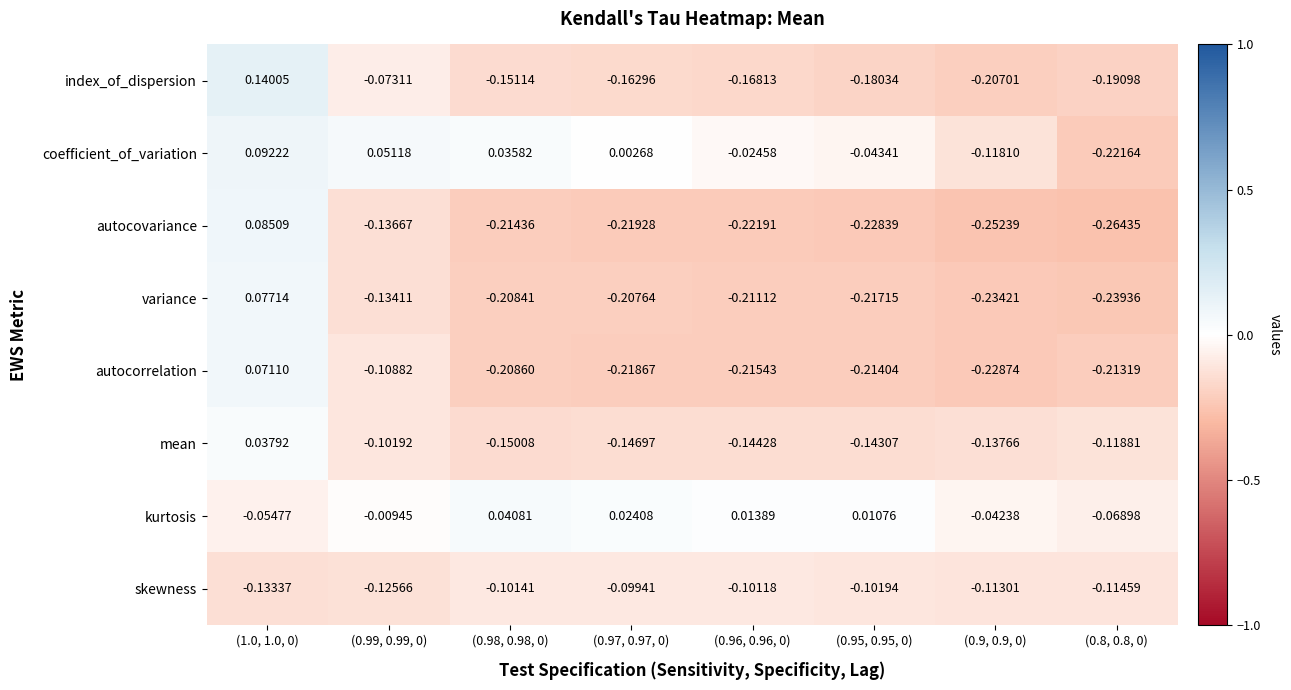

Which series has the widest spread of values?

autocovariance